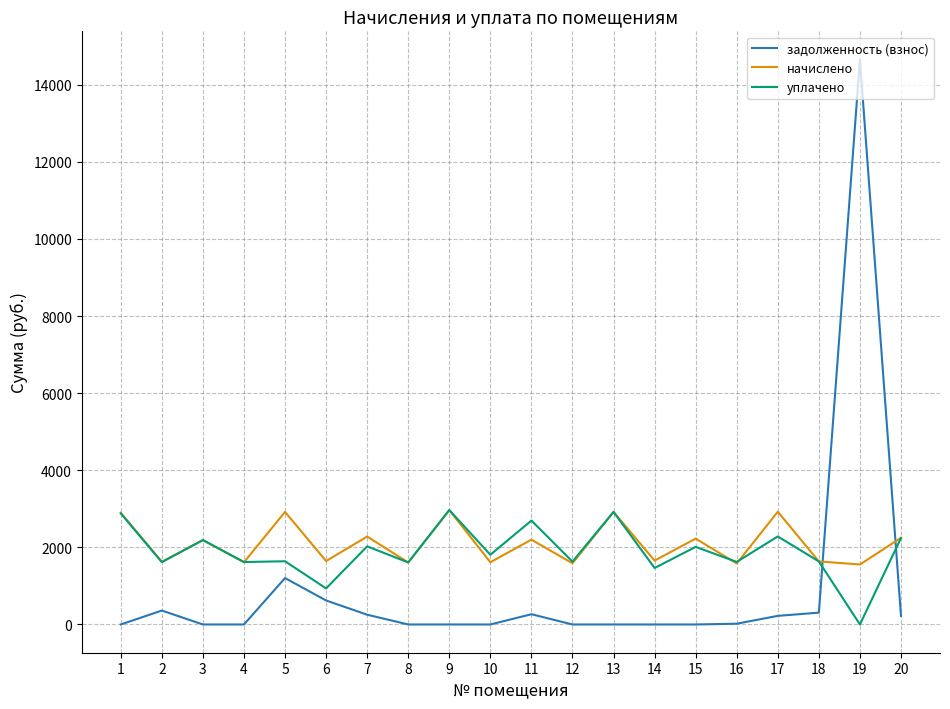

Count the number of categories in the chart.

20